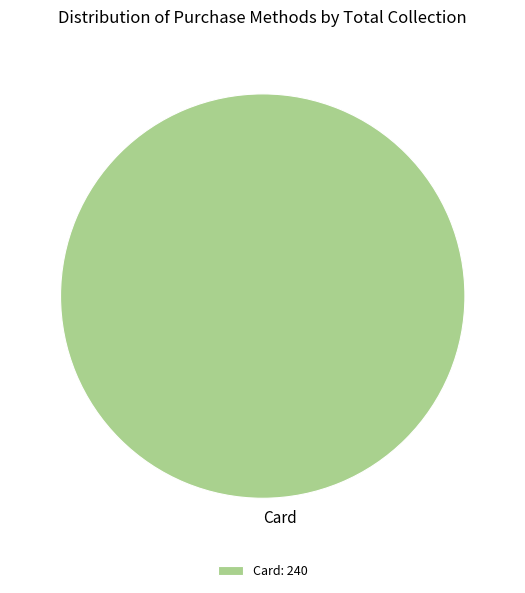

Count the number of slices in the pie.

1